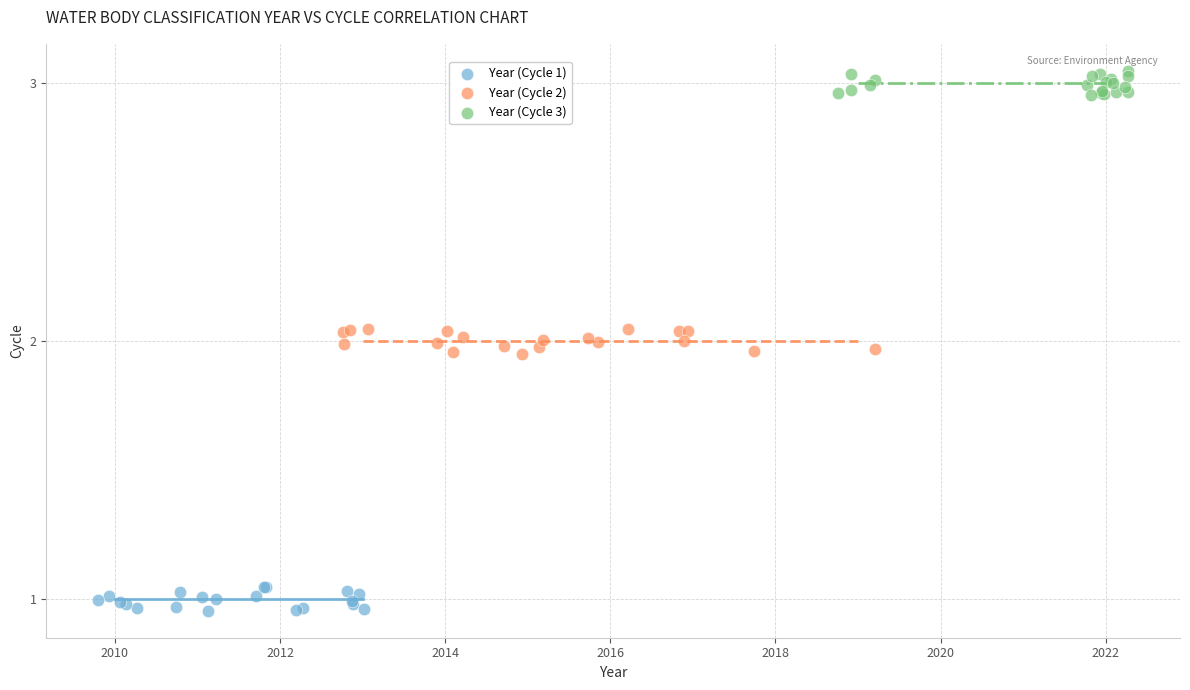

Which series reaches the minimum Y coordinate?

Year (Cycle 1)